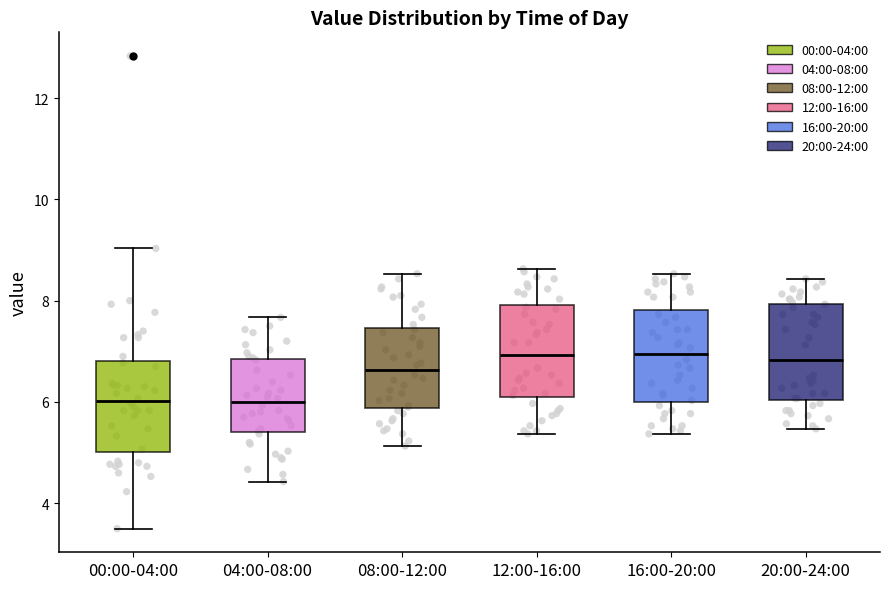

Reading left to right, read every box against the y-axis: the position of its median line, the range the box covers, and the ends of its whiskers. The values are not printed on the chart, so give them approximately, as read against the axis.

00:00-04:00: median 6.0, box 5.0 to 6.8, whiskers 3.6 to 9.0
04:00-08:00: median 6.0, box 5.4 to 6.8, whiskers 4.4 to 7.6
08:00-12:00: median 6.6, box 5.8 to 7.4, whiskers 5.2 to 8.6
12:00-16:00: median 7.0, box 6.0 to 8.0, whiskers 5.4 to 8.6
16:00-20:00: median 7.0, box 6.0 to 7.8, whiskers 5.4 to 8.6
20:00-24:00: median 6.8, box 6.0 to 8.0, whiskers 5.4 to 8.4